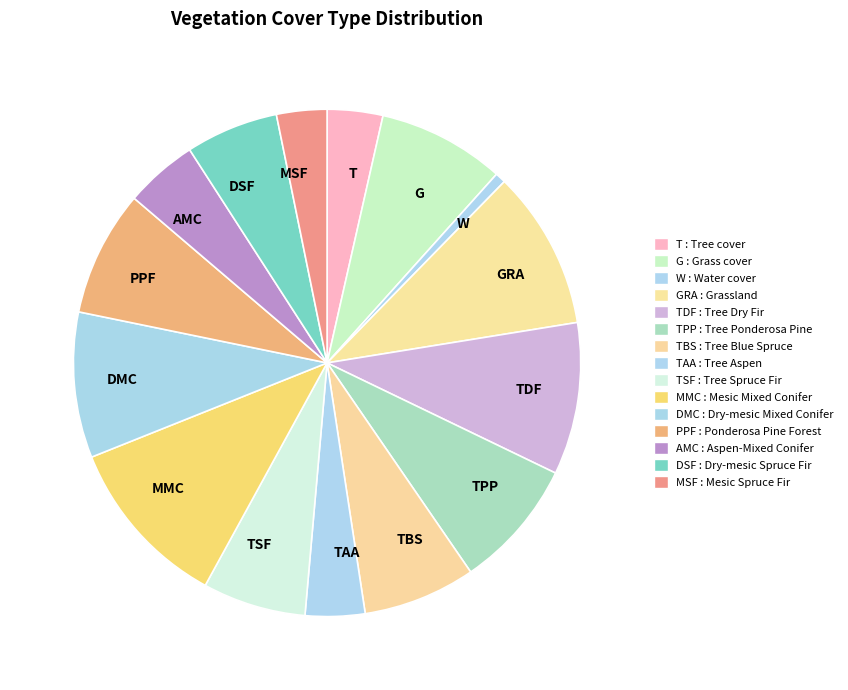

The TBS slice represents 12% of the pie. True or false?

False